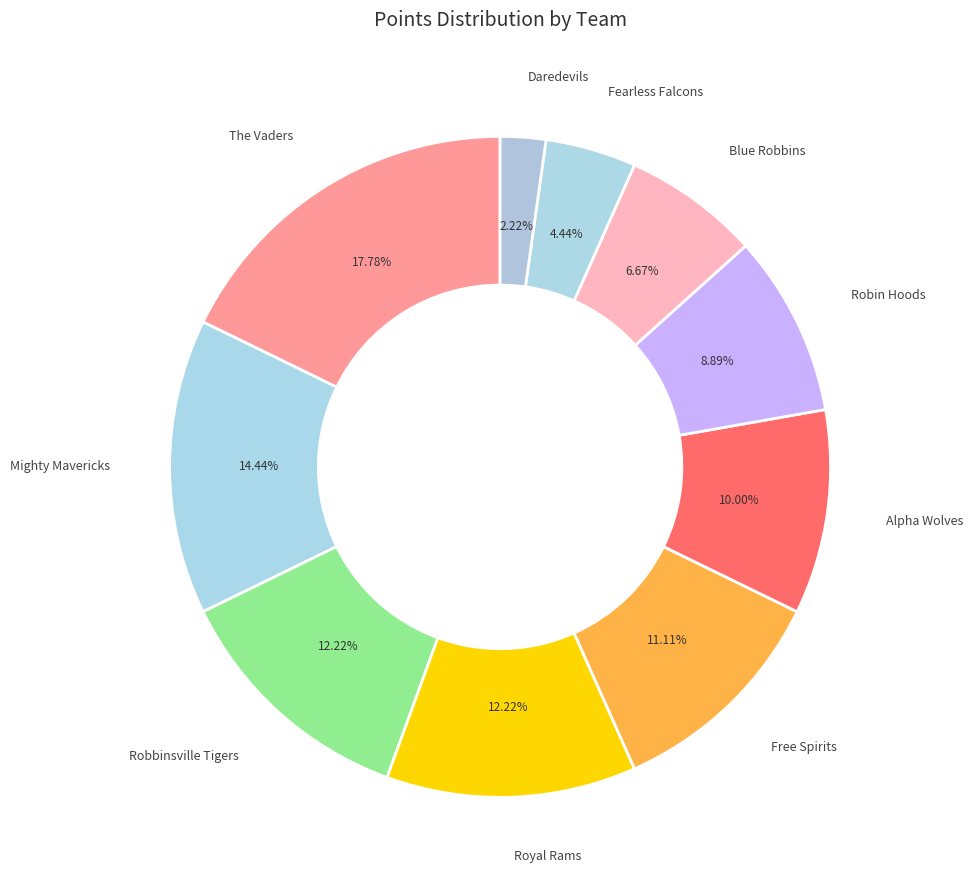

Which category has the smallest portion of the pie?

Daredevils